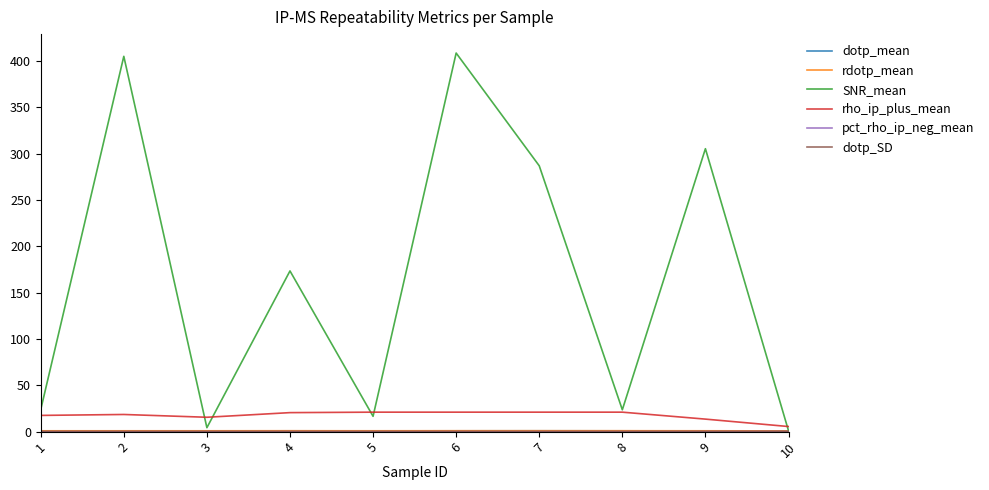

Read the SNR_mean value at 6.

408.4